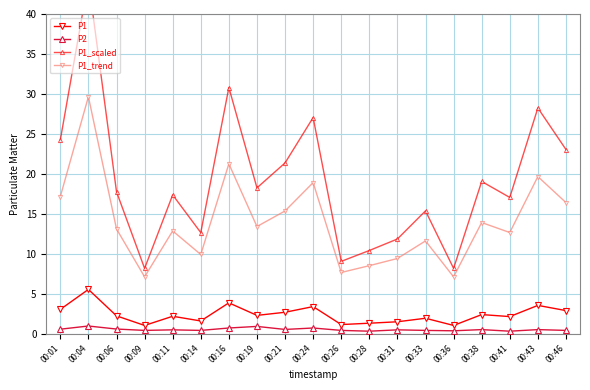

What is the value of the P2 point at the 12th from the left?

0.3